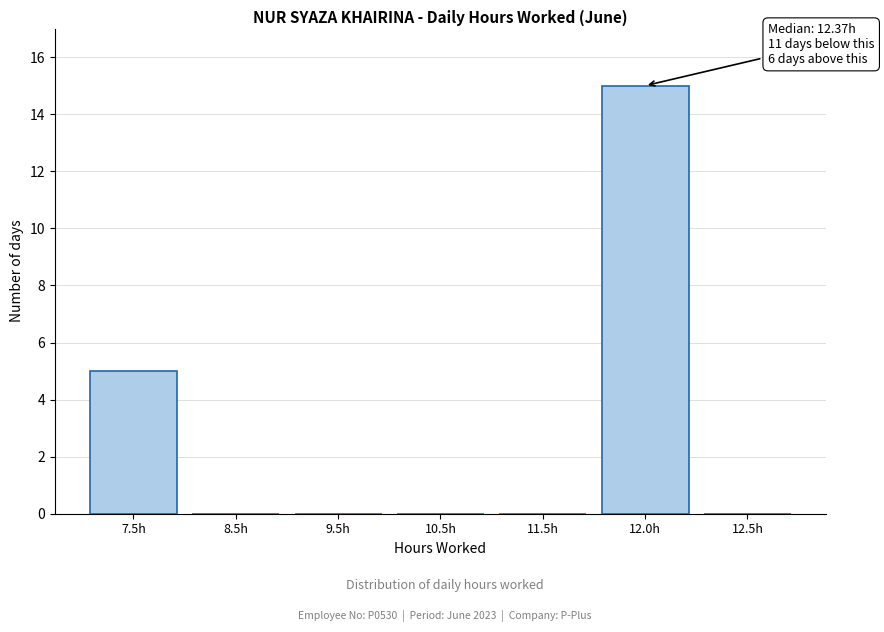

Reading left to right, extract all data points from this chart.

7.5h=5	8.5h=0	9.5h=0	10.5h=0	11.5h=0	12.0h=15	12.5h=0